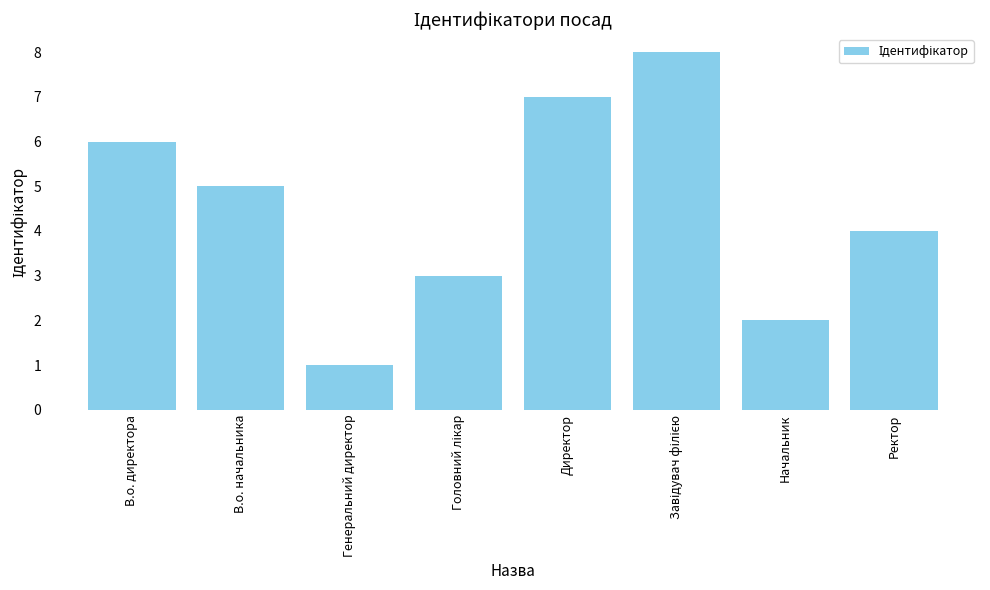

What is the sum of all values?

36